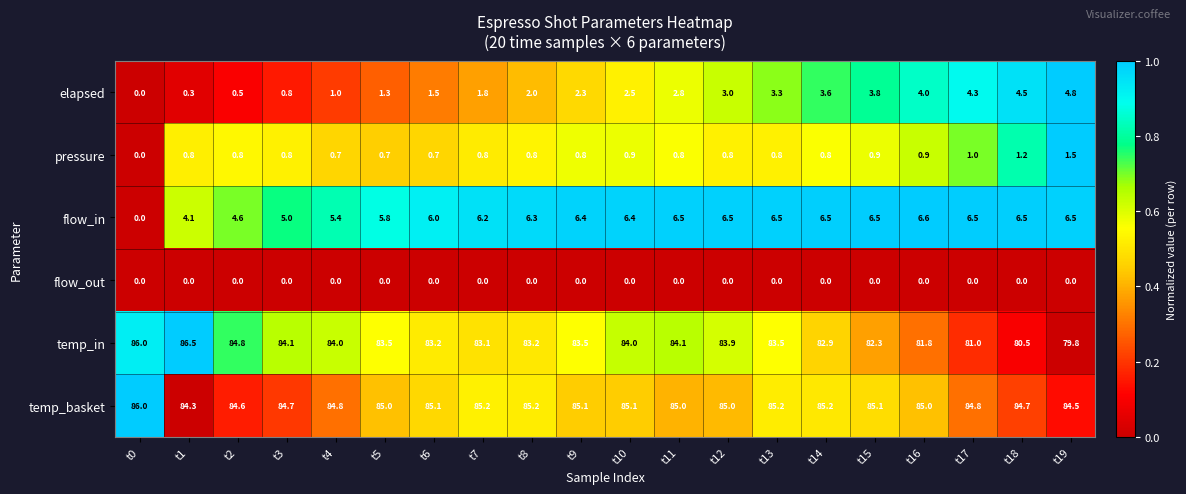

What is the total value across all series at t13?

179.3